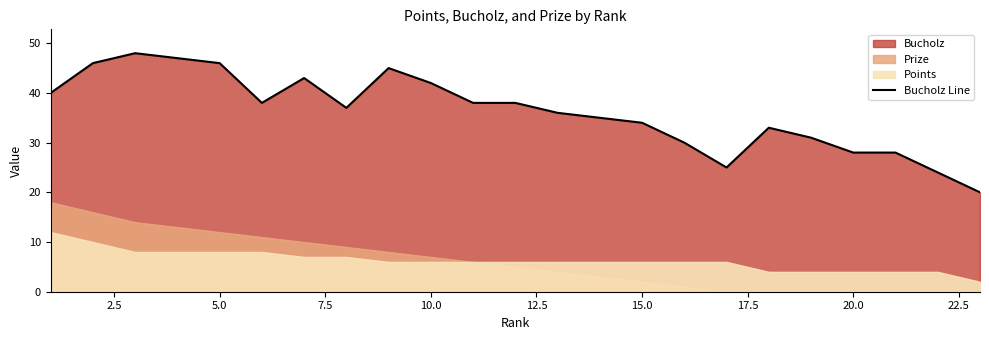

Does the chart display data point markers on the line(s)?

No